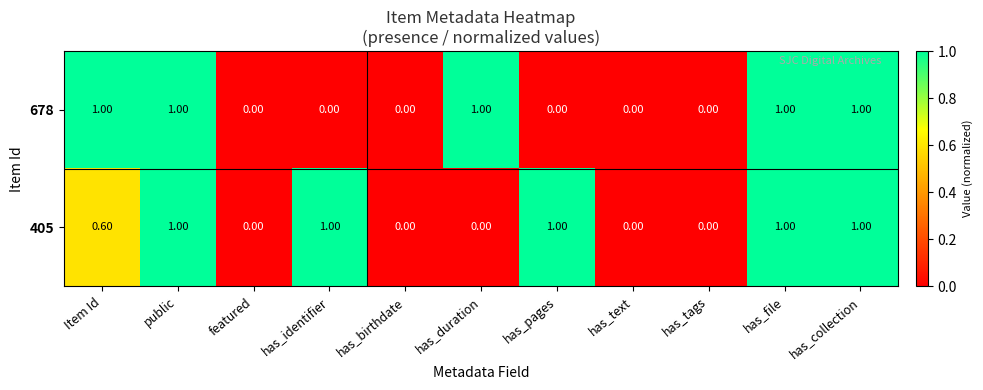

What is the average value of the 678 series?

0.5